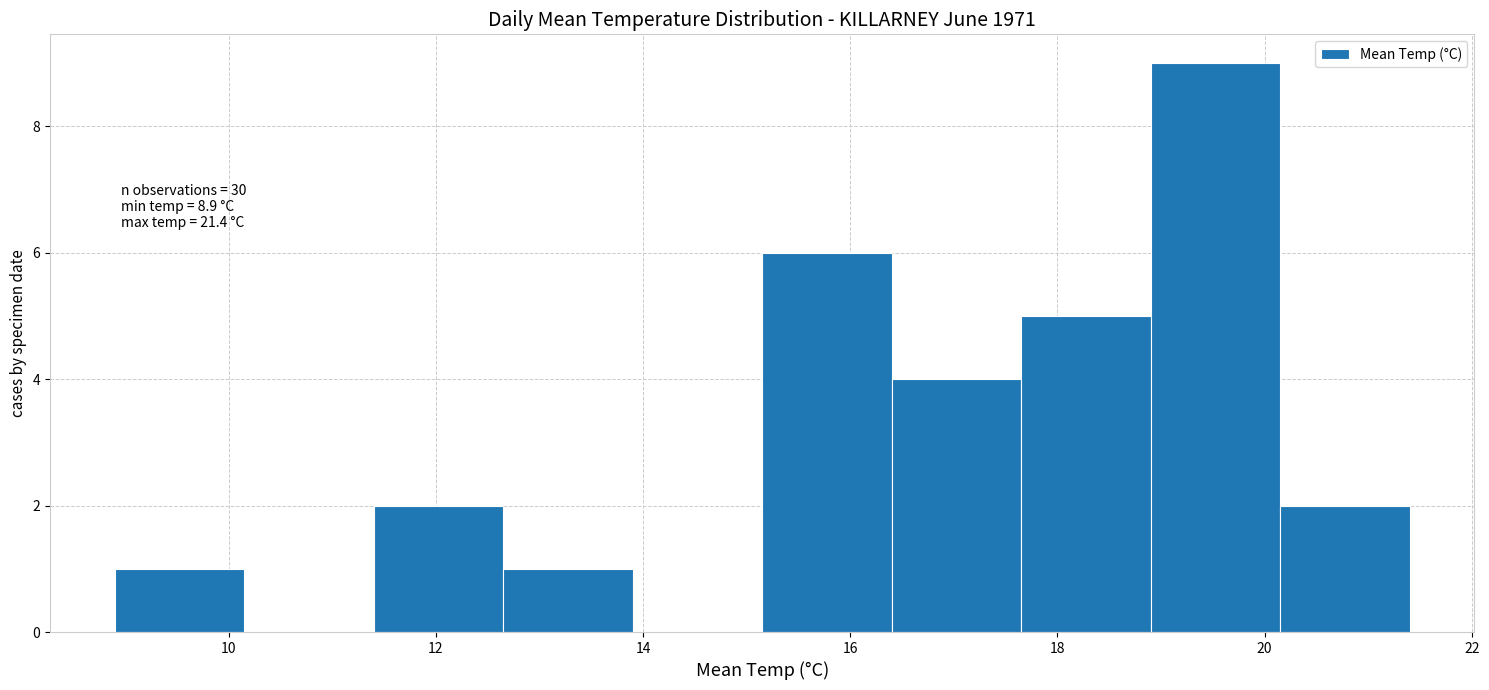

Over which range of the x-axis is the bar tallest?

18.90 to 20.15